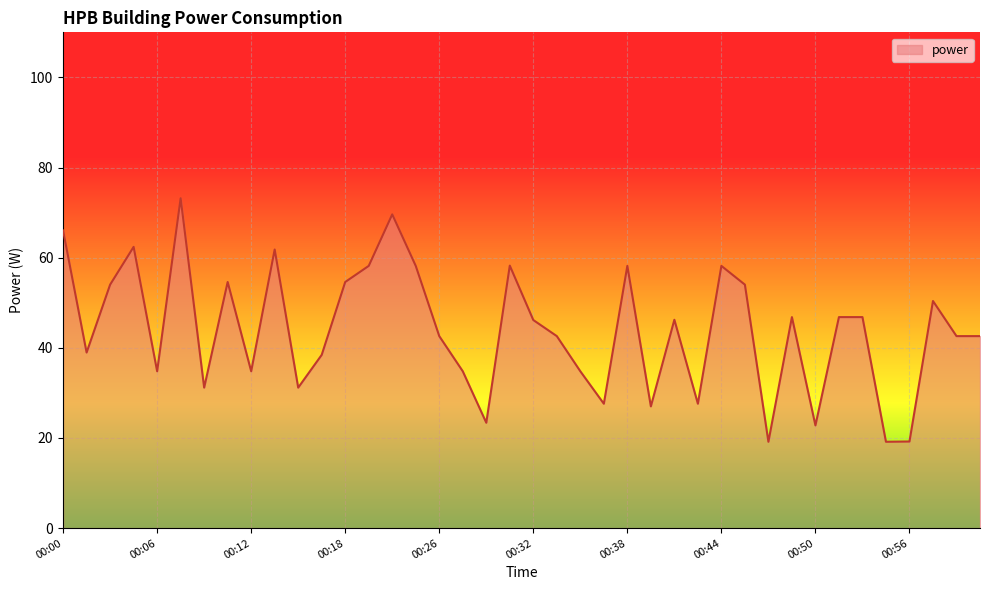

What is the difference between the maximum and minimum values?

54.0